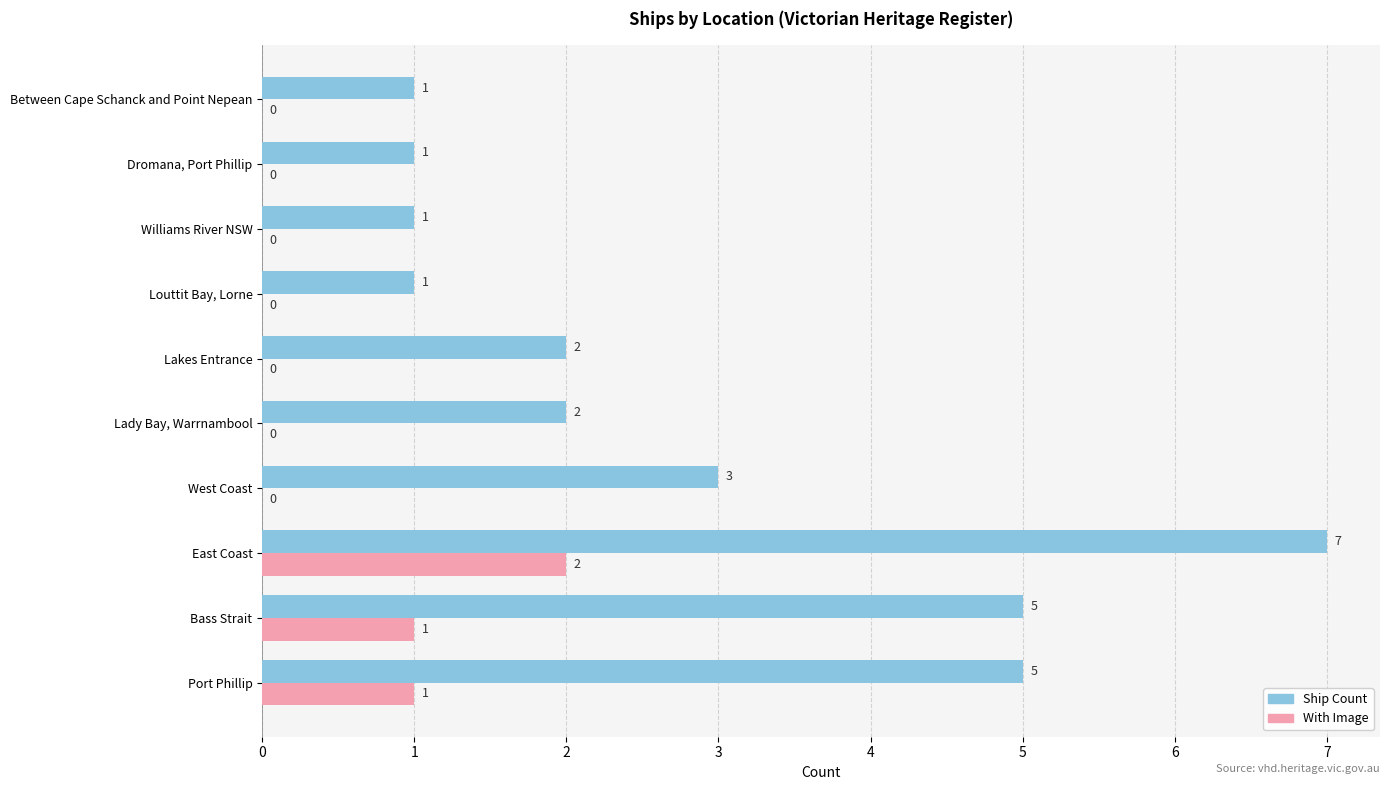

Which category has the highest value across all series?

East Coast